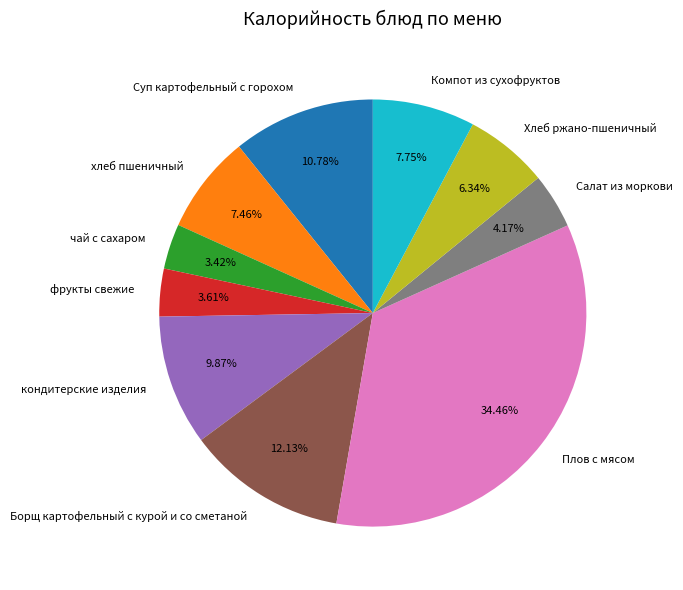

Does чай с сахаром account for over 50% of the chart?

No